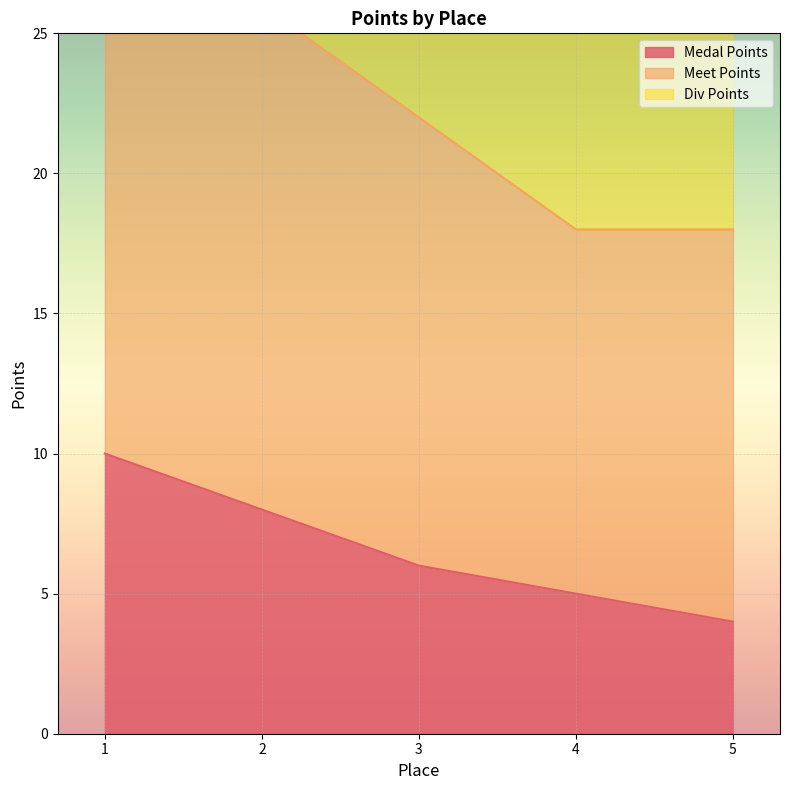

What is the total value across all series at 4?

31